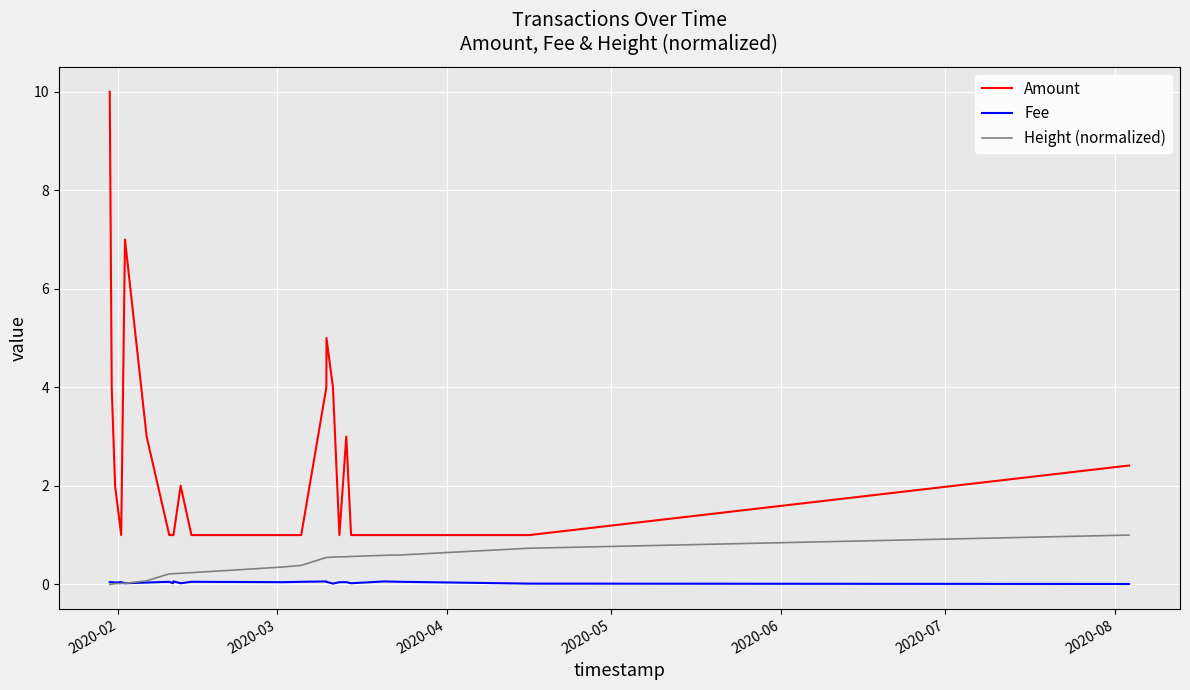

Which series has the largest total across all categories?

Amount